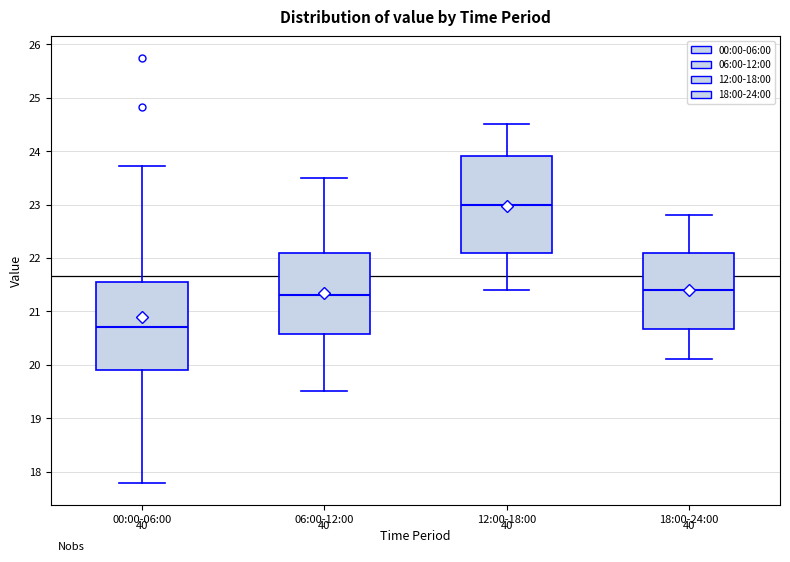

Comparing the boxes themselves (not the whiskers), which one is the tallest?

12:00-18:00